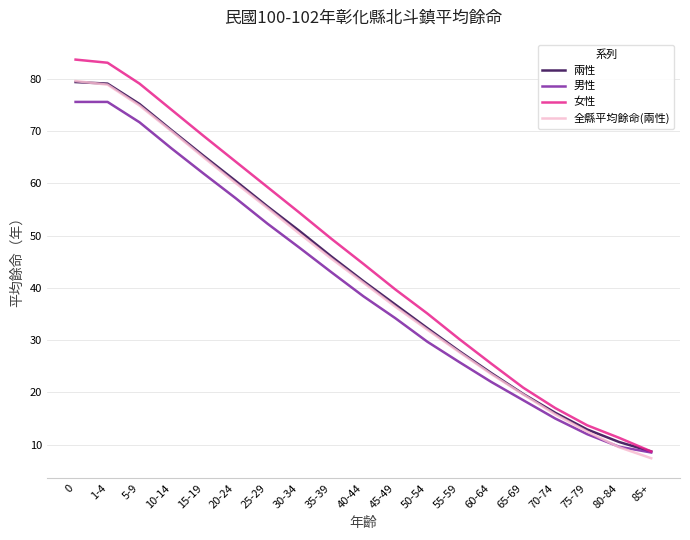

Is it true that 全縣平均餘命(兩性) equals 45.6 at 35-39?

True